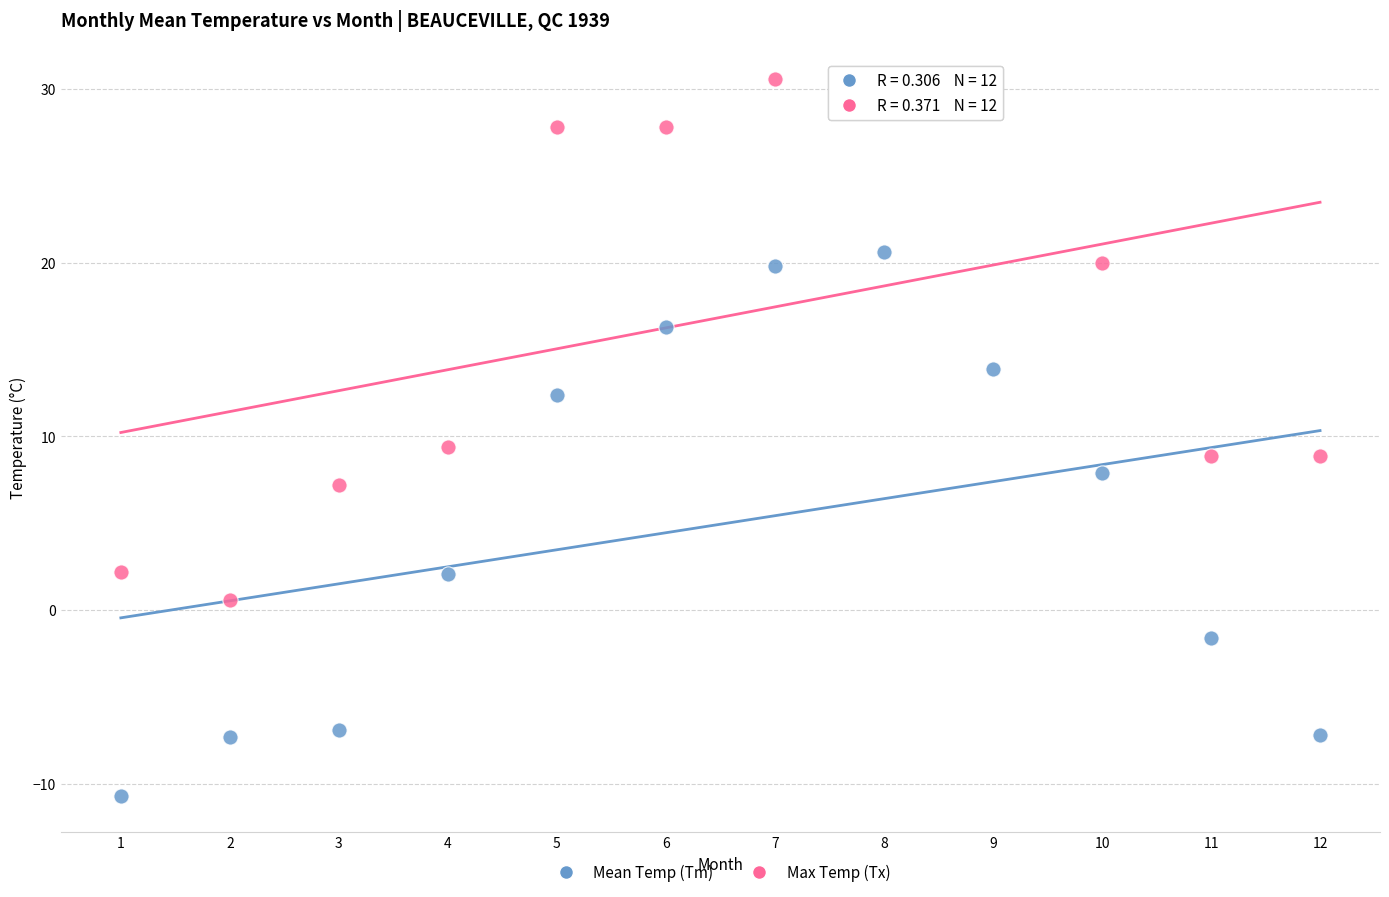

Across all data points, what is the range of Y values (max minus min)?

41.3